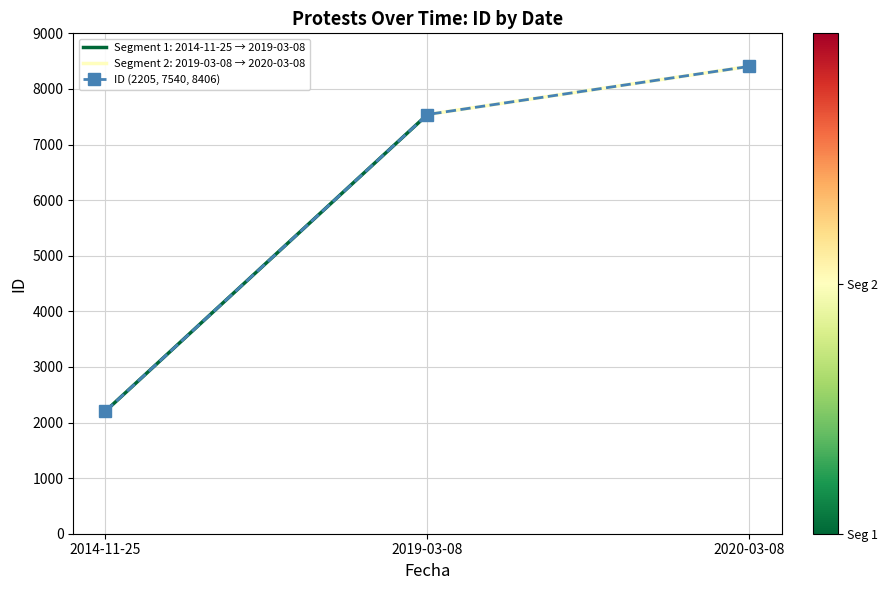

Between 2020-03-08 and 2014-11-25, which is larger?

2020-03-08